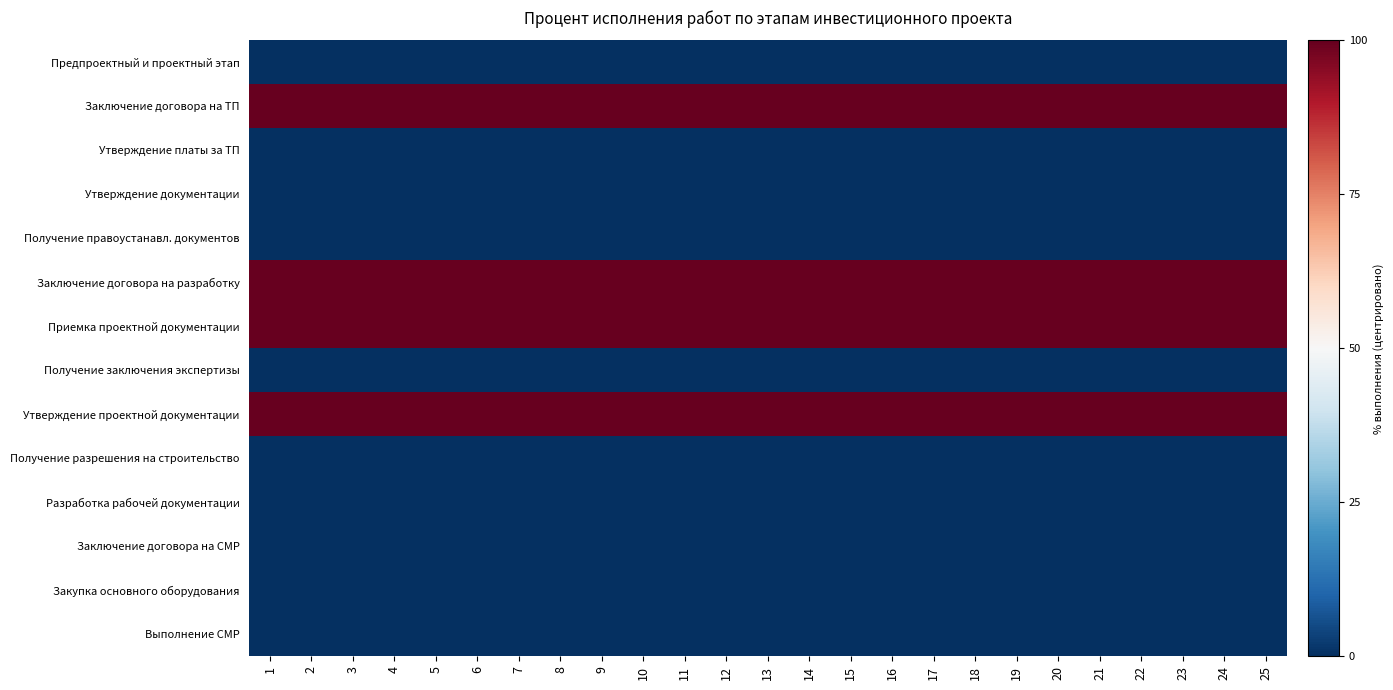

List the series in order of their peak value, lowest first.

Предпроектный и проектный этап, Утверждение платы за ТП, Утверждение документации, Получение правоустанавл. документов, Получение заключения экспертизы, Получение разрешения на строительство, Разработка рабочей документации, Заключение договора на СМР, Закупка основного оборудования, Выполнение СМР, Заключение договора на ТП, Заключение договора на разработку, Приемка проектной документации, Утверждение проектной документации